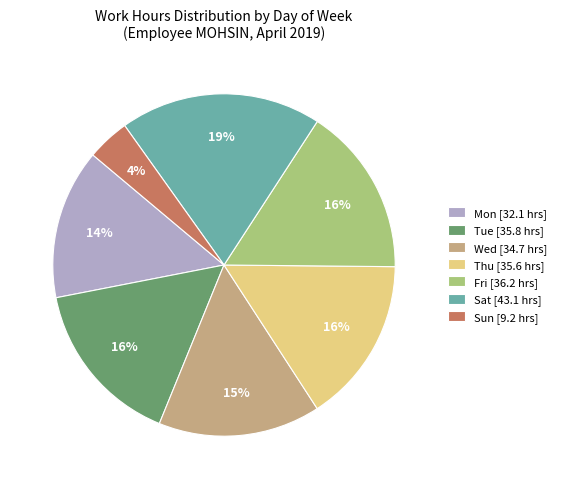

Is it true that Tue [35.8 hrs] is 23% of the pie?

False